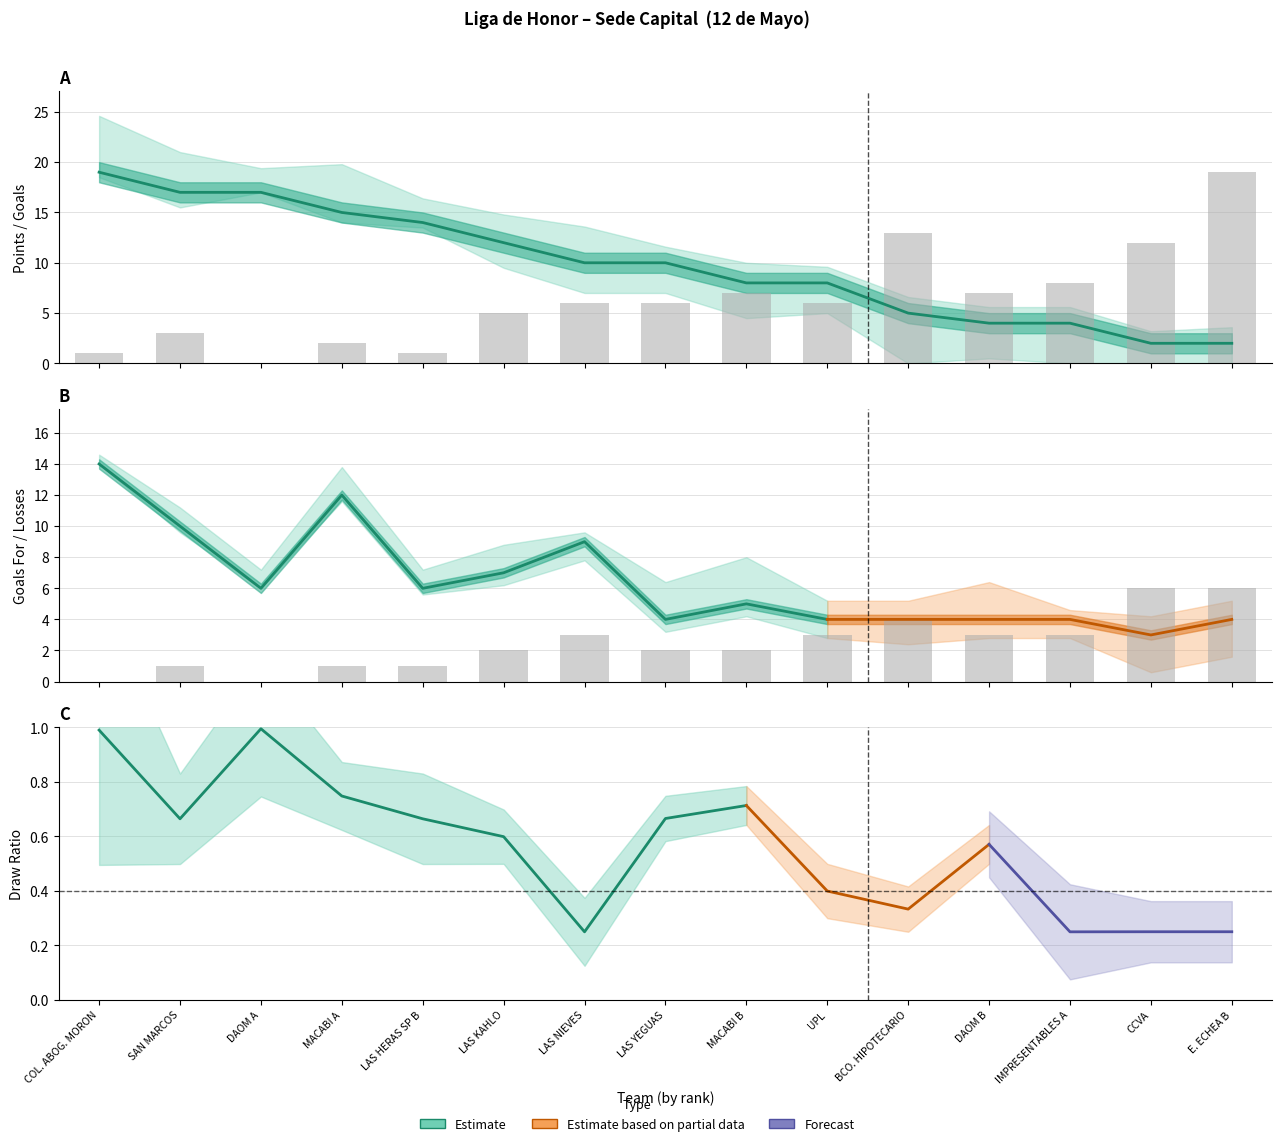

What is the average value of the Per. series?

2